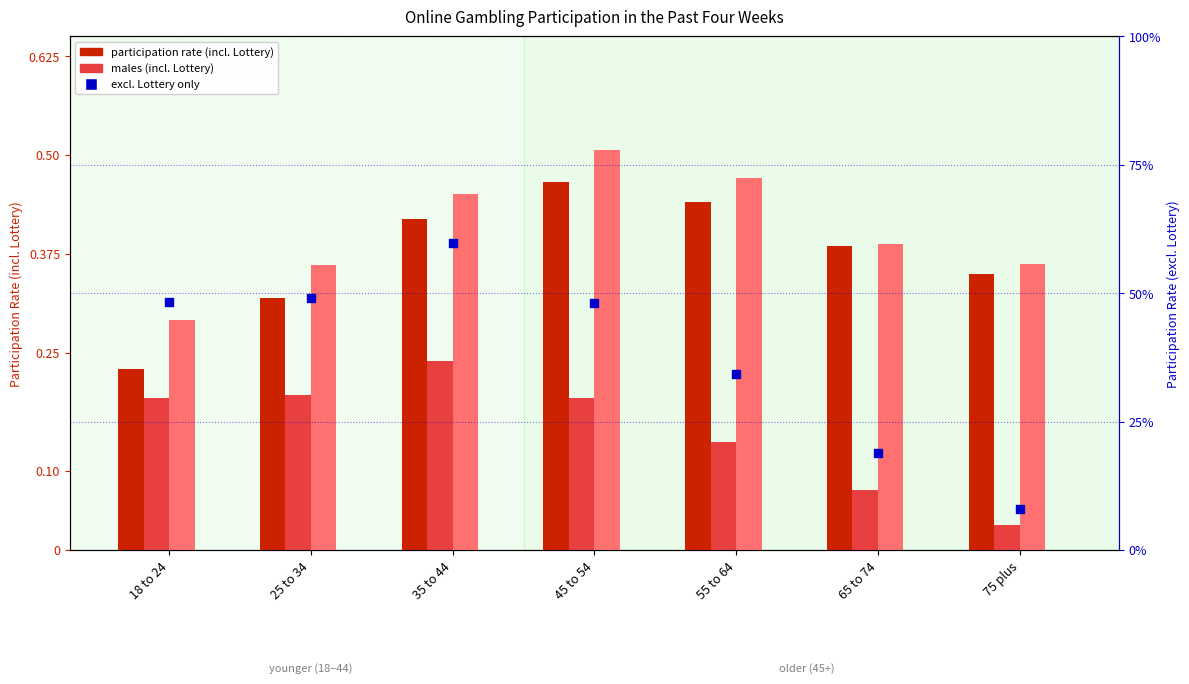

Which series contains the lowest Y value?

All participants (excl. Lottery)